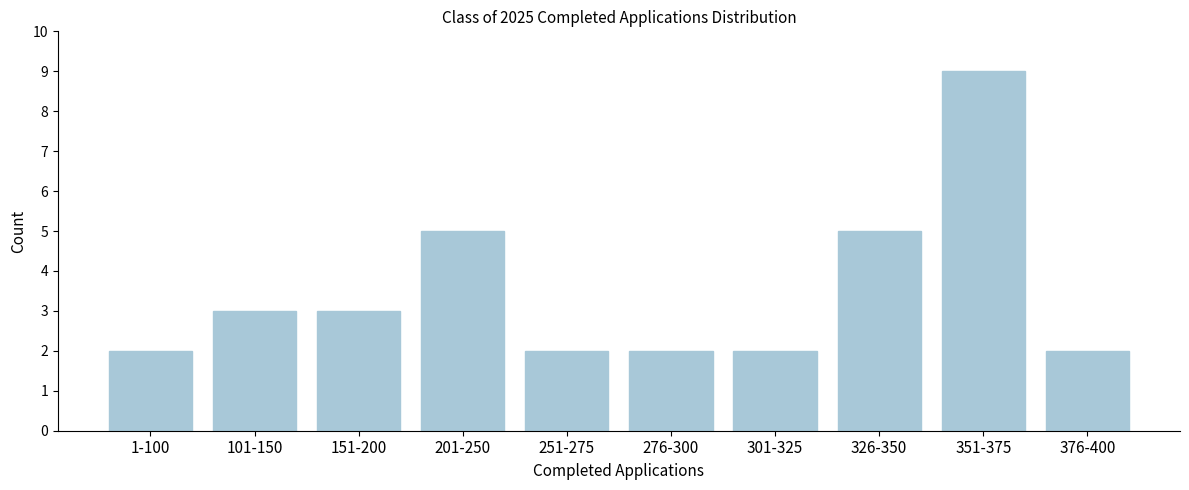

Reading left to right, list all the values displayed in this chart.

1-100=2	101-150=3	151-200=3	201-250=5	251-275=2	276-300=2	301-325=2	326-350=5	351-375=9	376-400=2